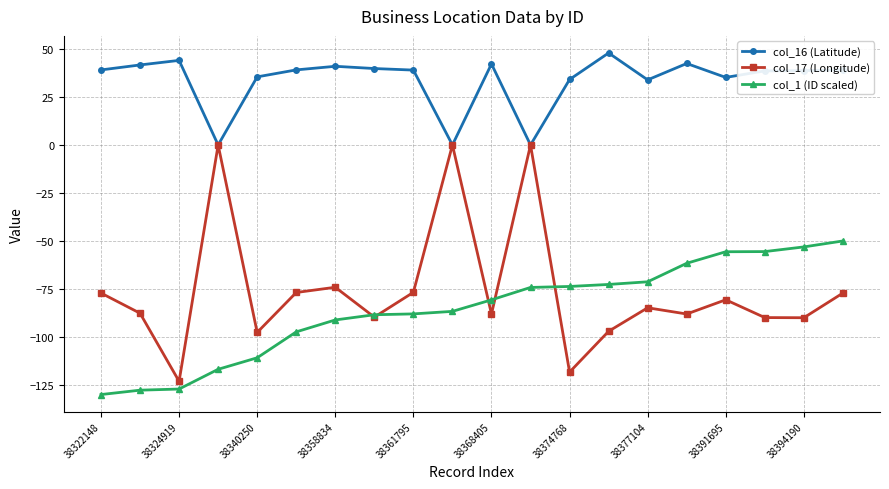

What is the lowest value of the col_1 (ID scaled) series?

-130.0